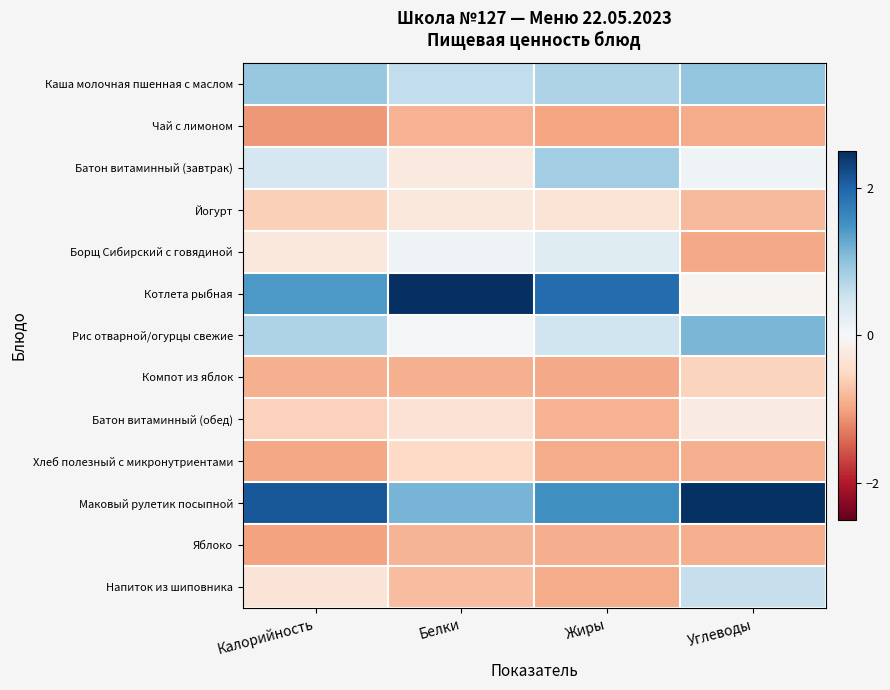

At how many categories does at least one series exceed 0?

4